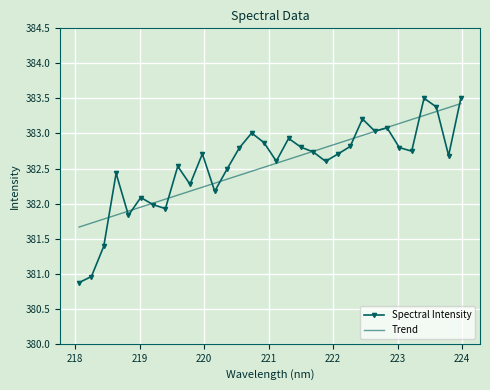

What is the smallest value displayed?

380.9